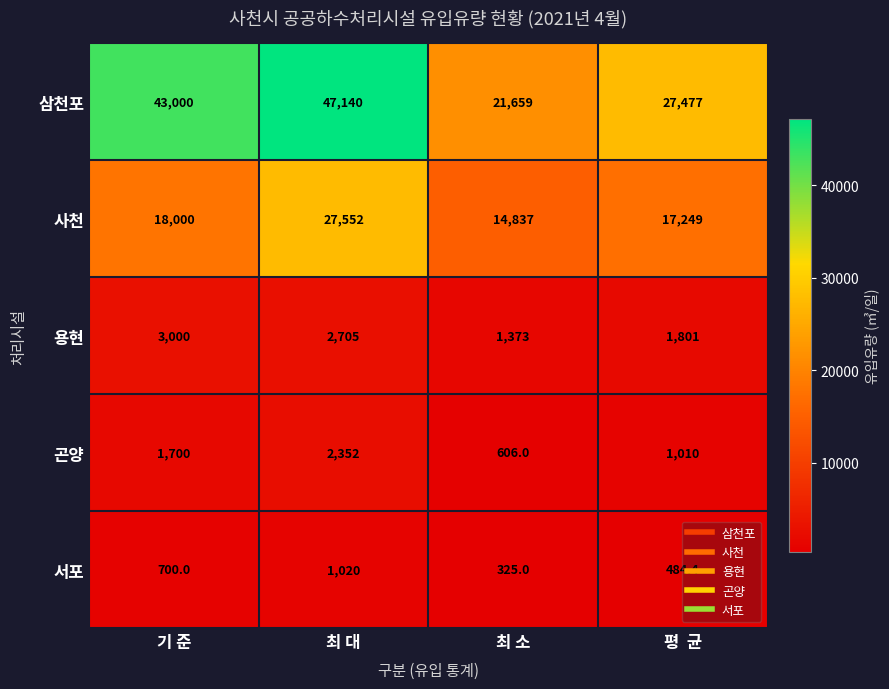

What is the total value across all series at 평  균?

48021.4